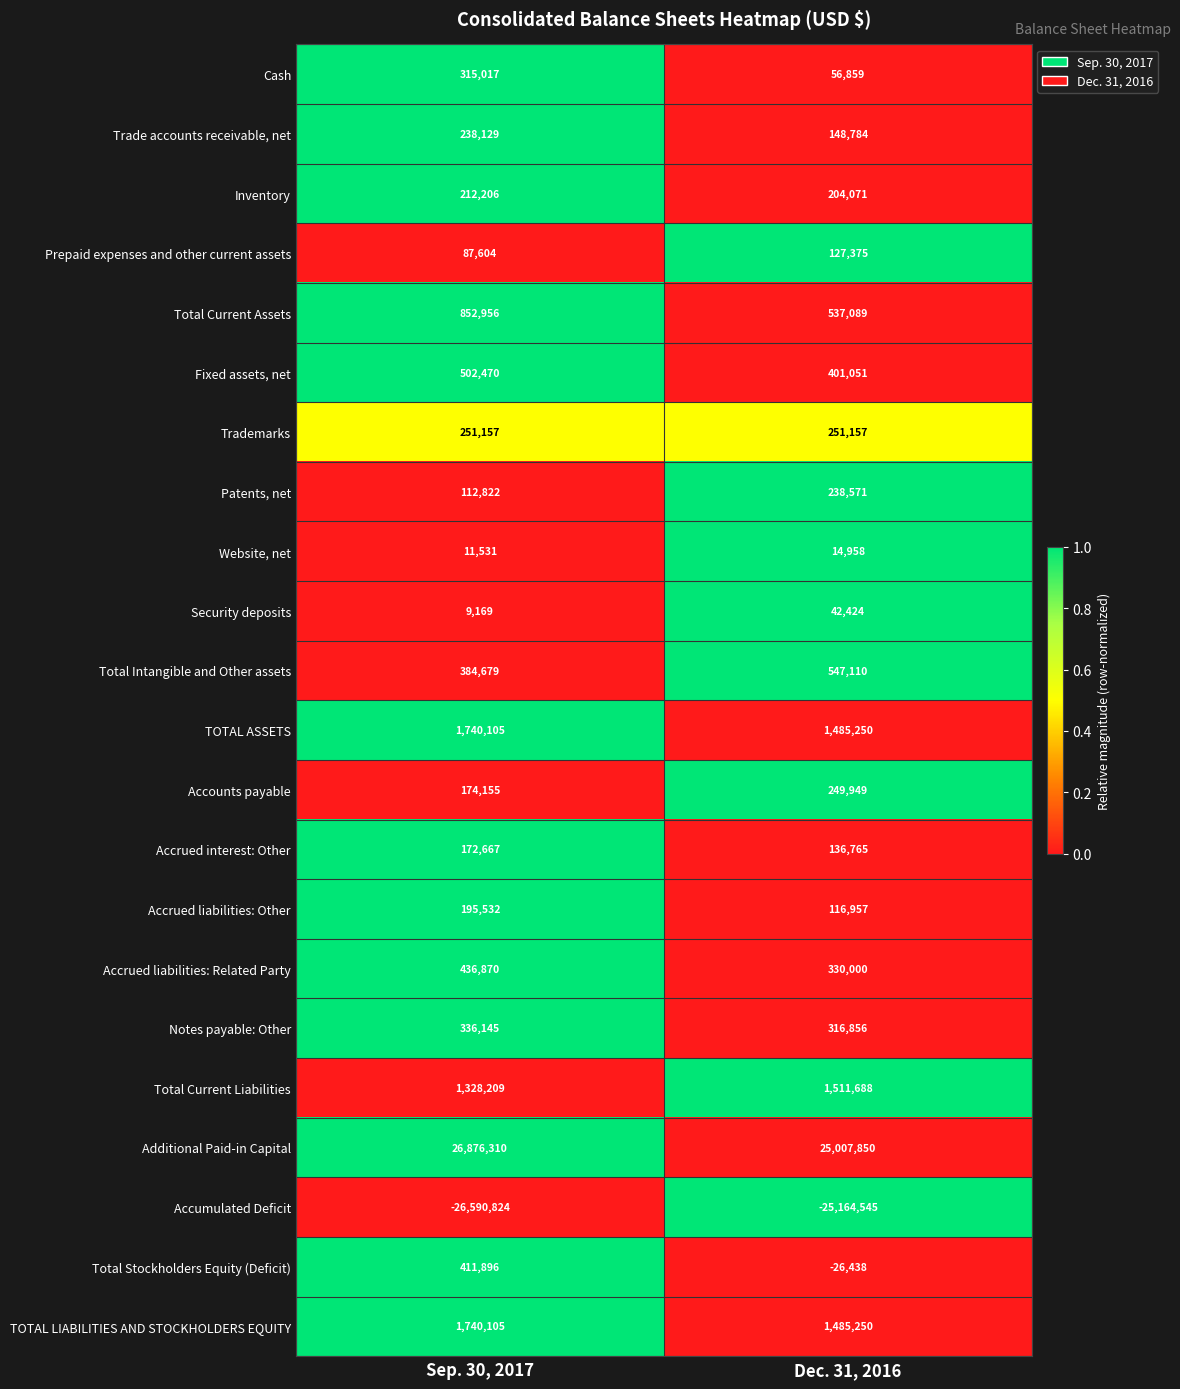

Which series has the largest total across all categories?

Additional Paid-in Capital